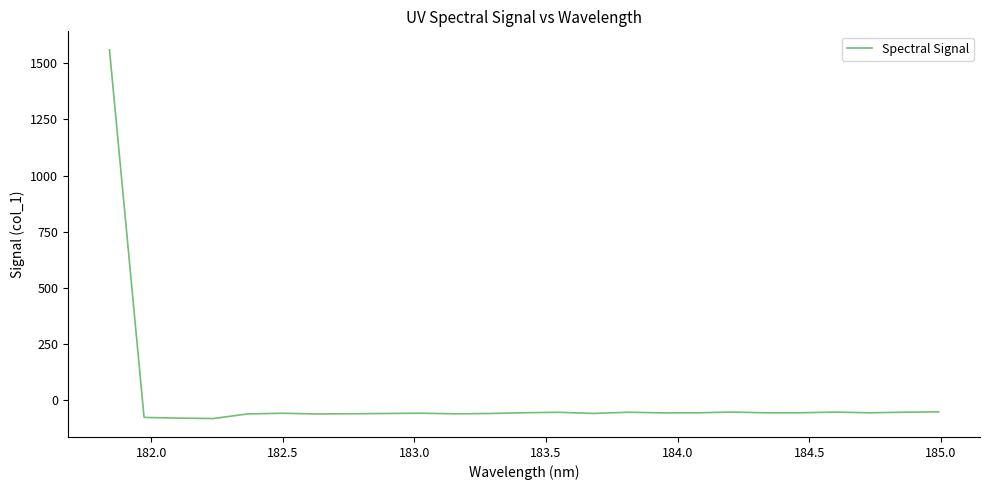

What is the minimum value shown in the chart?

-83.8